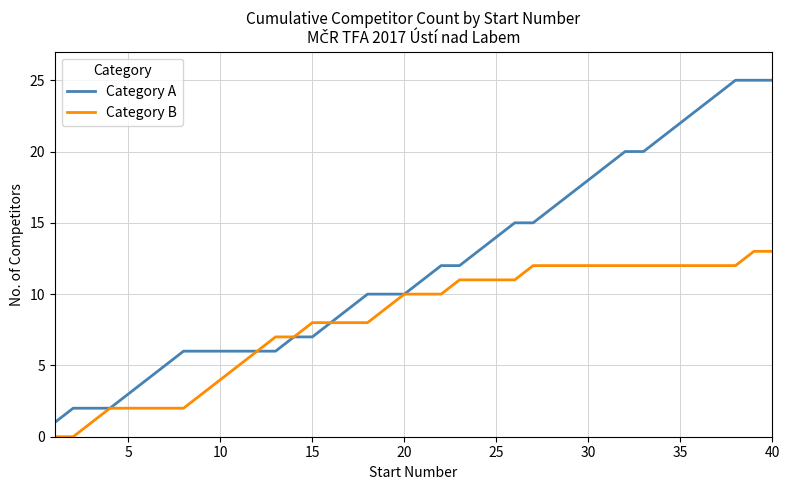

Which series has the largest total across all categories?

Category A